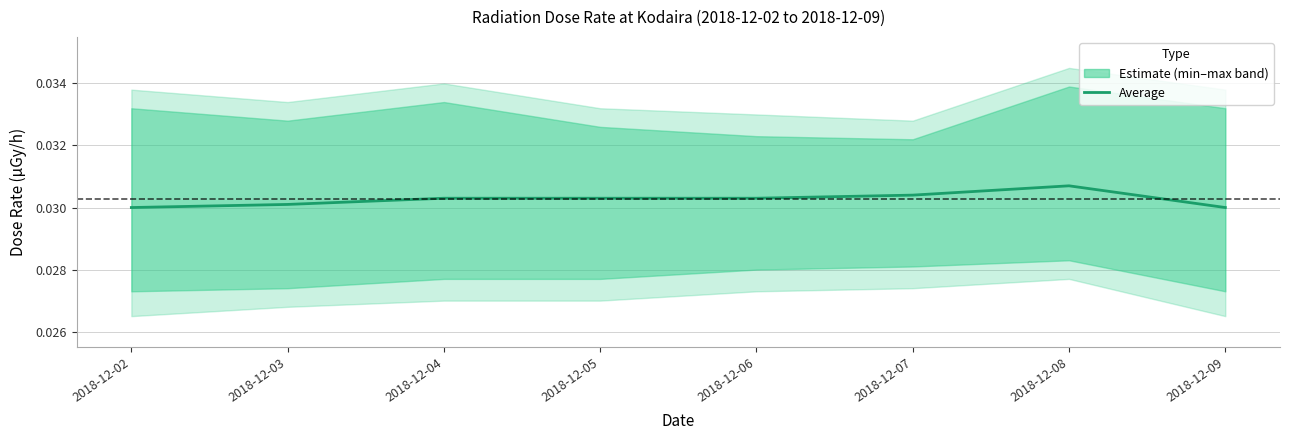

Count the values in the range 0 to 1.

8